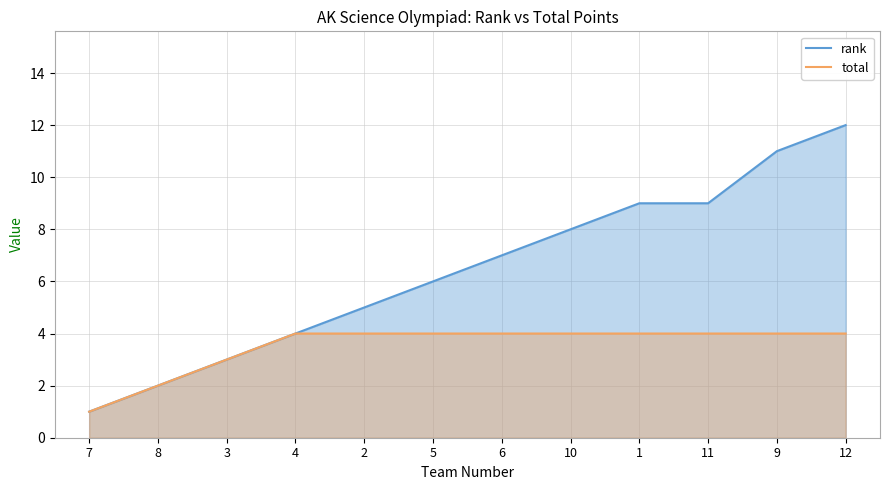

Does the chart have visible grid lines?

Yes